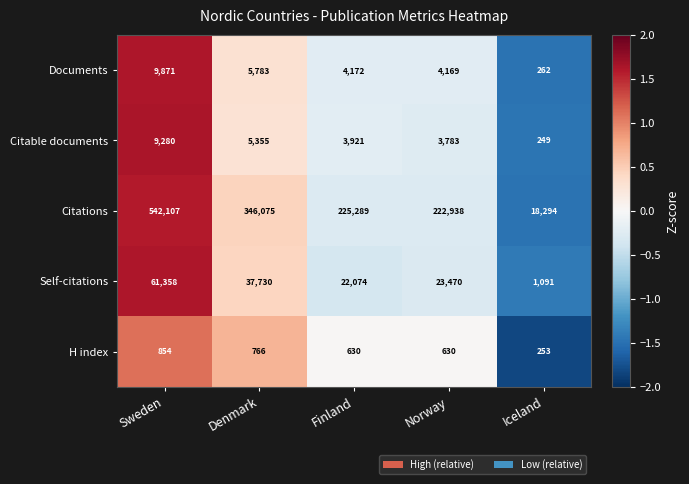

Rank the series at Norway from highest to lowest value.

Citations, Self-citations, Documents, Citable documents, H index